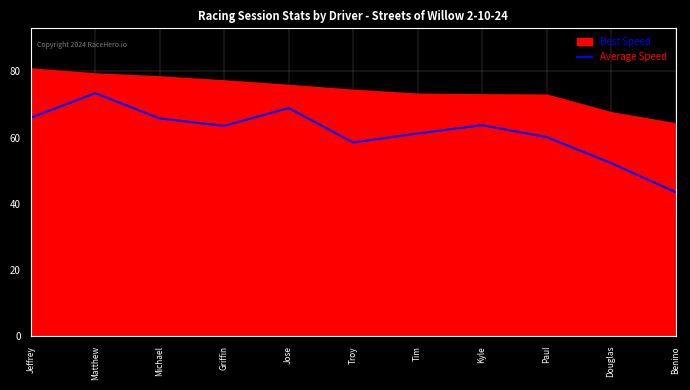

The chart shows a value of 63.7 at Kyle. True or false?

True